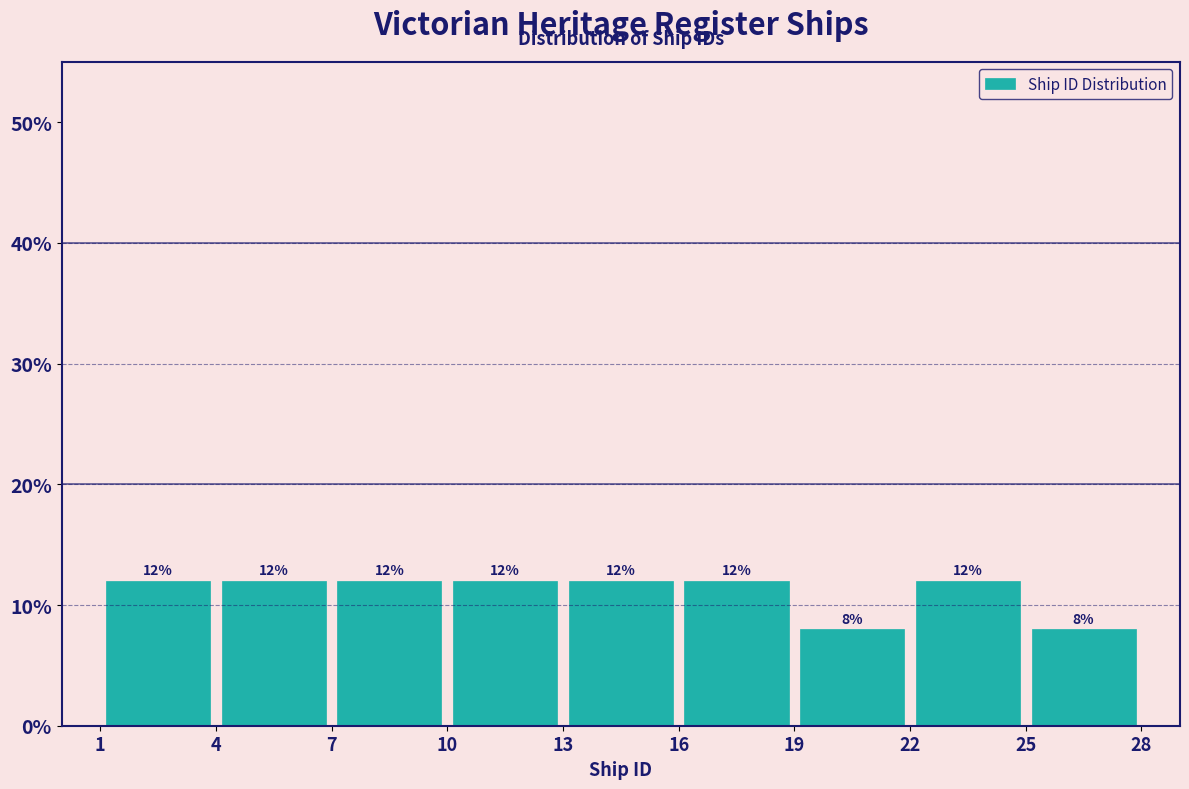

What is the height of the bar covering 25 to 28 on the x-axis?

8